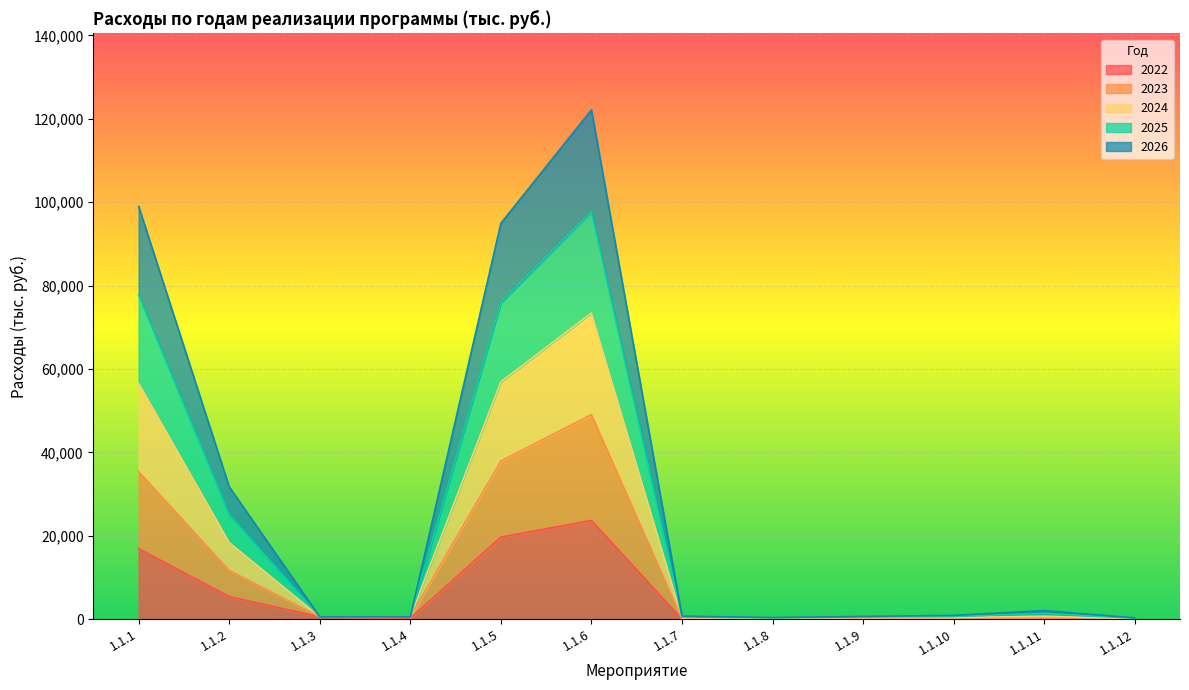

What is the difference between the highest and lowest values at 1.1.12?

300.0